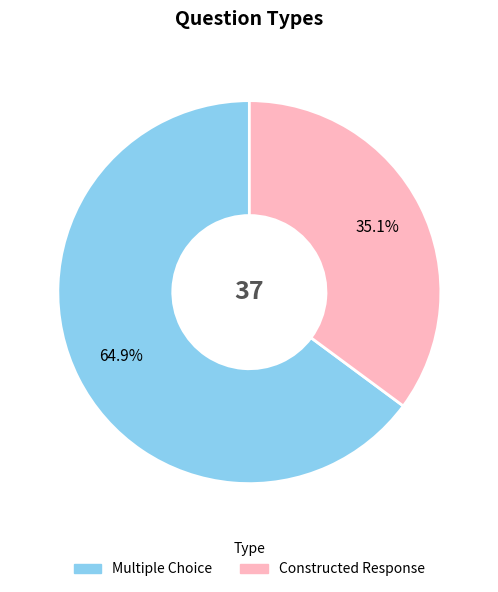

Rank the categories by value from lowest to highest.

Constructed Response, Multiple Choice